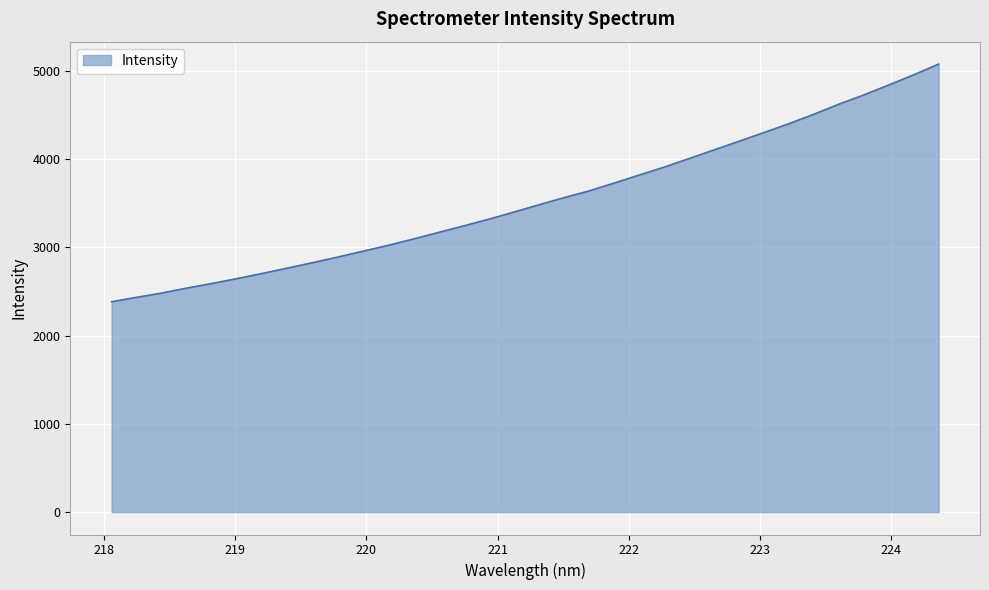

What is the minimum value shown in the chart?

2383.1